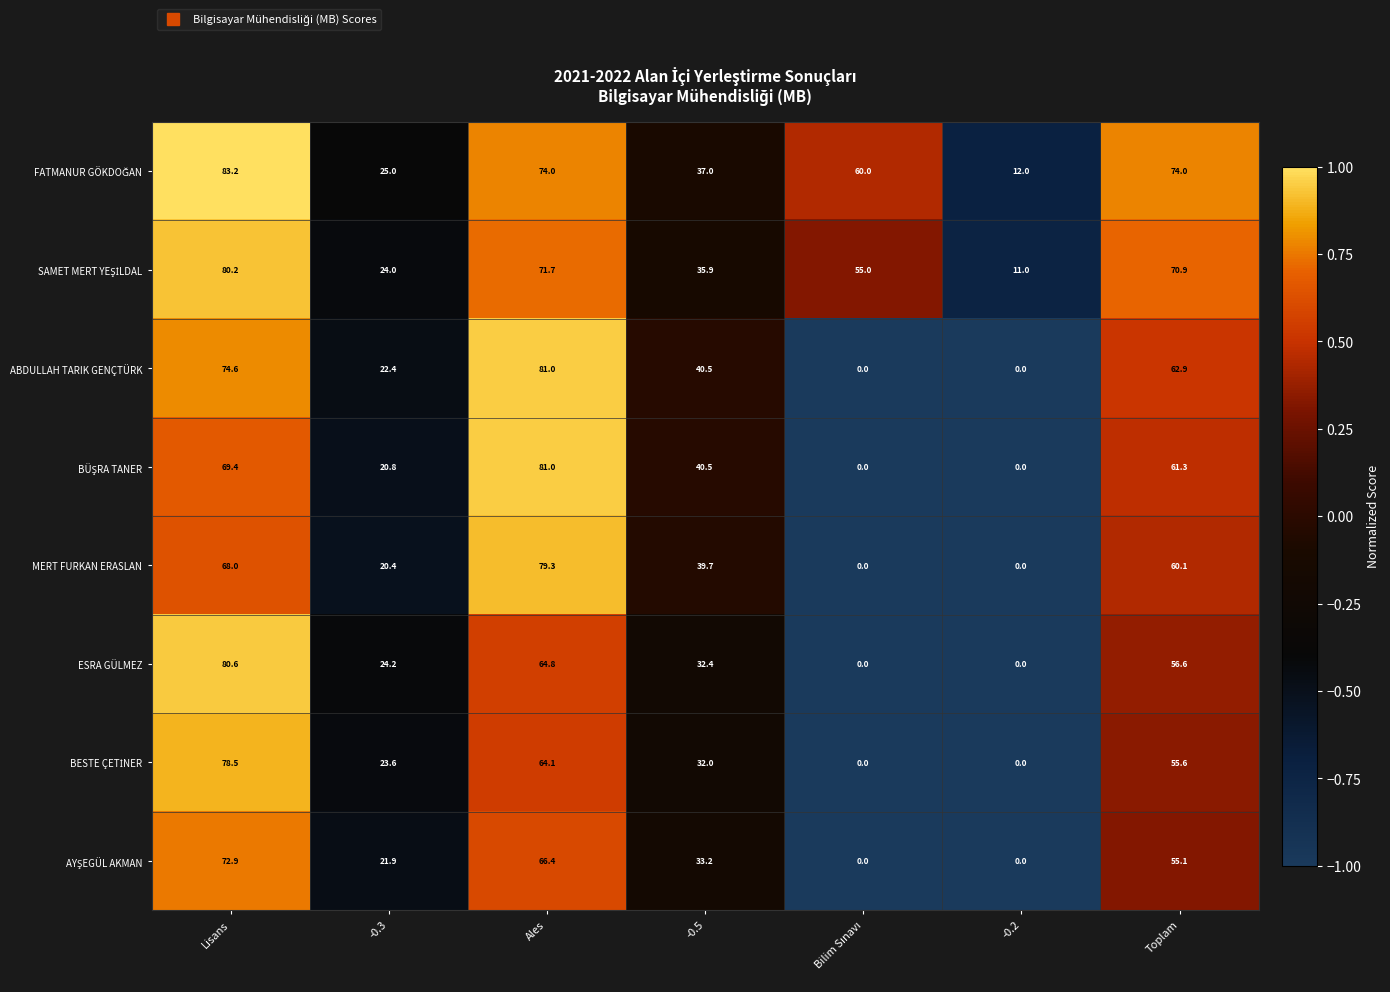

What is the difference between the second highest and minimum values in the MERT FURKAN ERASLAN series?

68.0